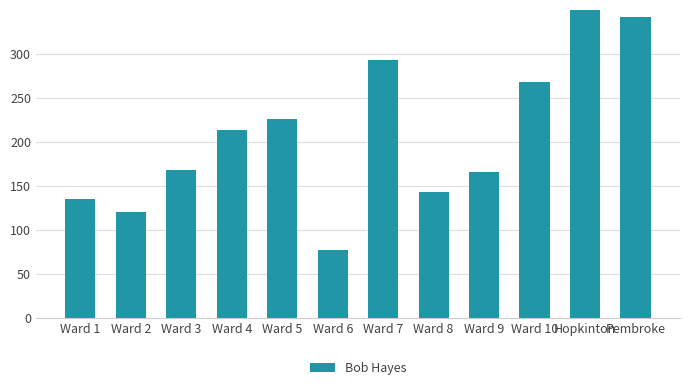

Count the number of values greater than 214.

5